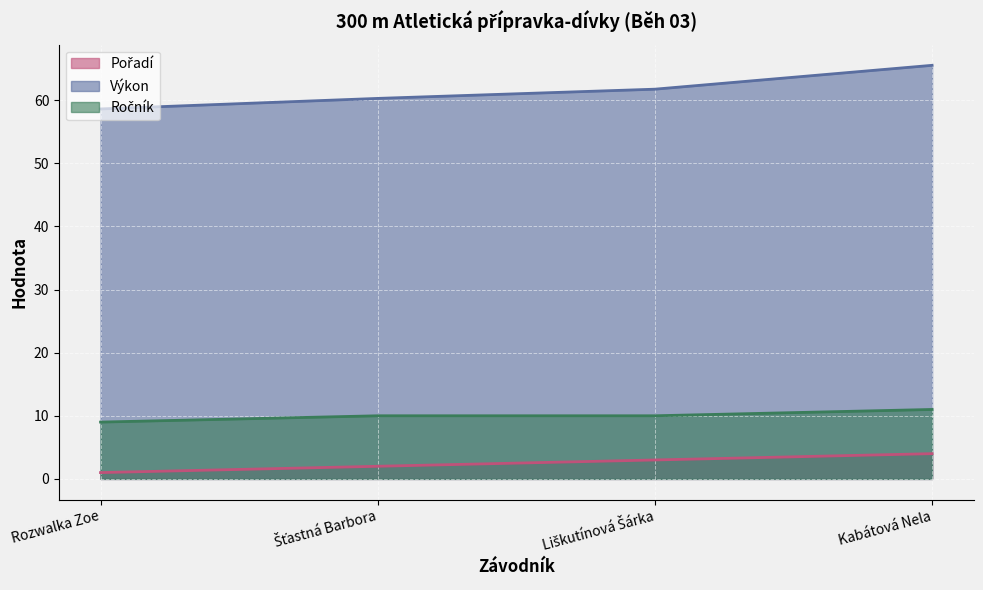

Between Liškutínová Šárka and Šťastná Barbora, which is larger?

Liškutínová Šárka